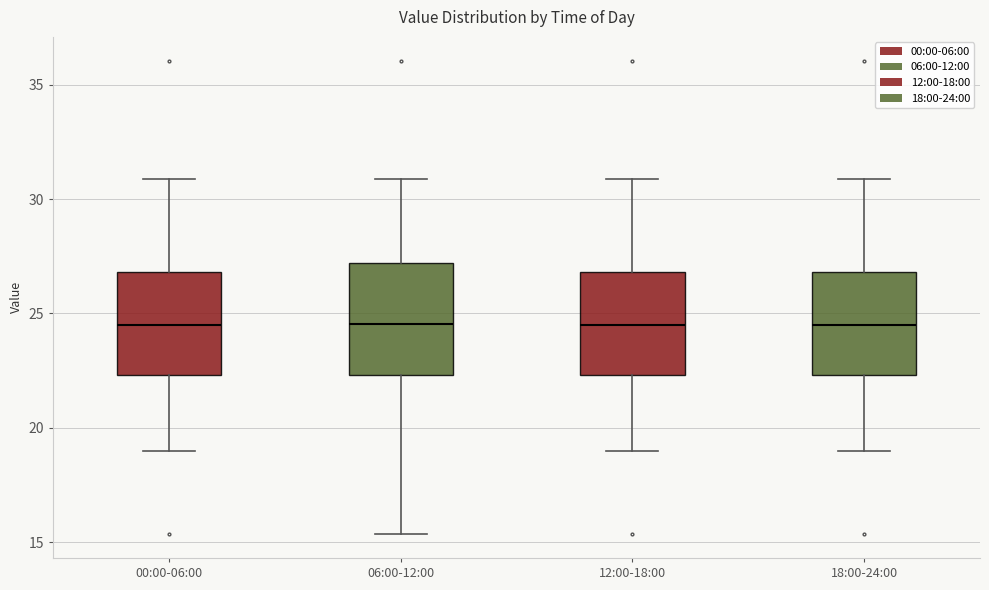

Reading left to right, read every box against the y-axis: the position of its median line, the range the box covers, and the ends of its whiskers. The values are not printed on the chart, so give them approximately, as read against the axis.

00:00-06:00: median 24.5, box 22.5 to 27.0, whiskers 19.0 to 31.0
06:00-12:00: median 24.5, box 22.5 to 27.0, whiskers 15.5 to 31.0
12:00-18:00: median 24.5, box 22.5 to 27.0, whiskers 19.0 to 31.0
18:00-24:00: median 24.5, box 22.5 to 27.0, whiskers 19.0 to 31.0